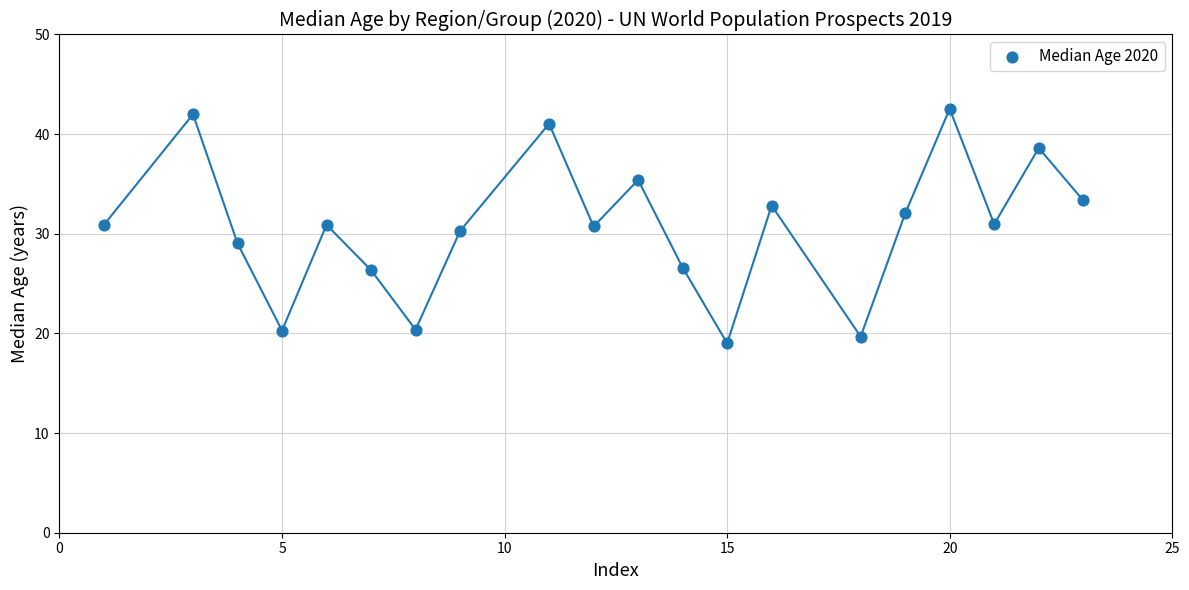

What is the range of Y values (max minus min)?

23.5